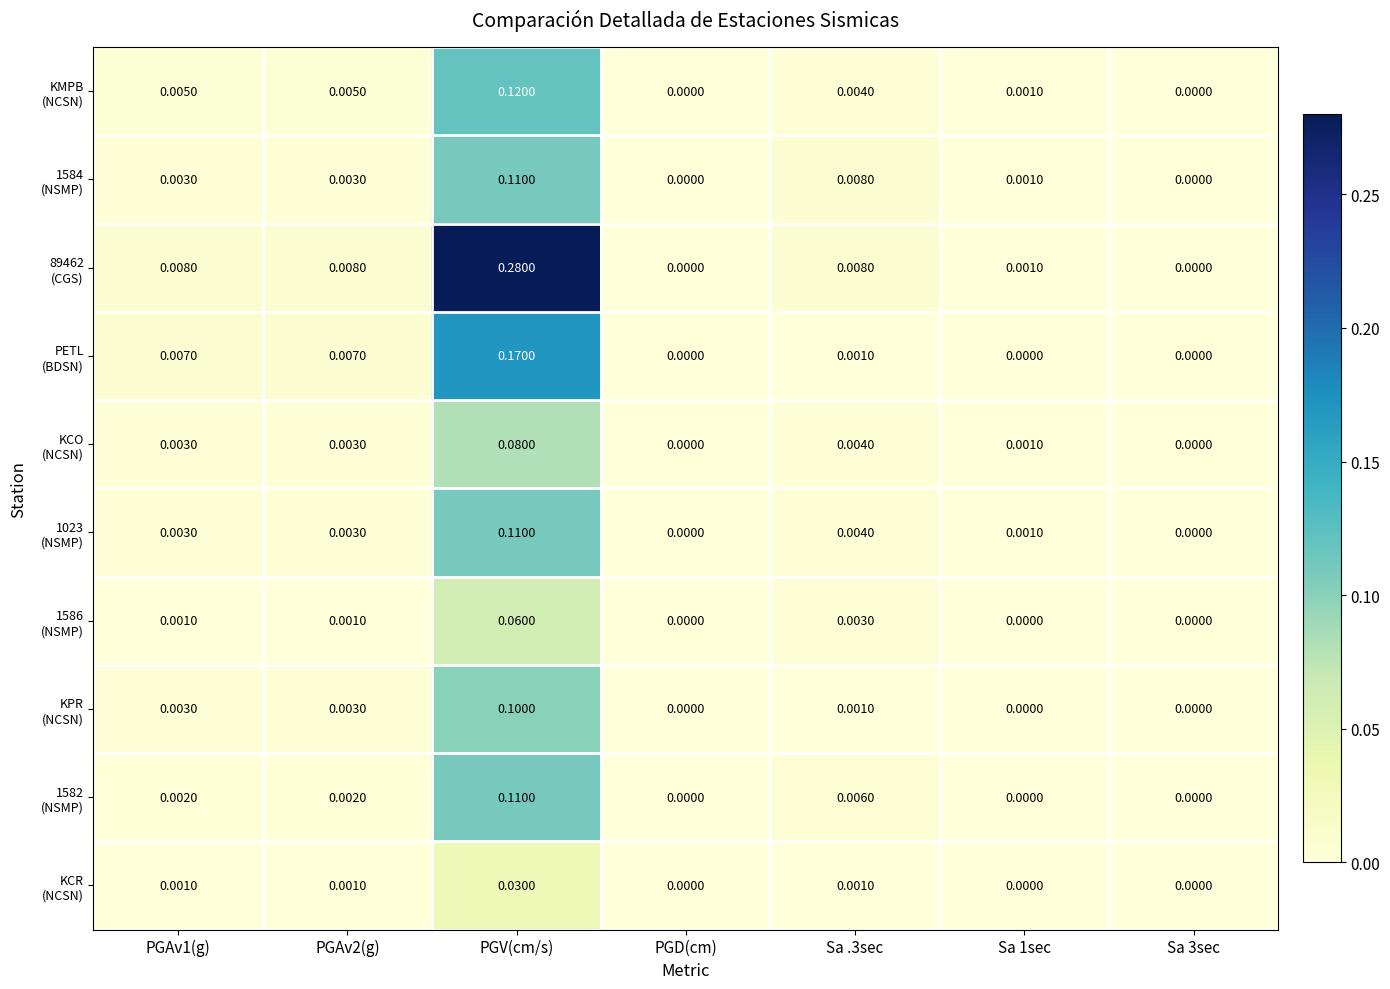

At which category does the chart reach its peak across all series?

PGV(cm/s)